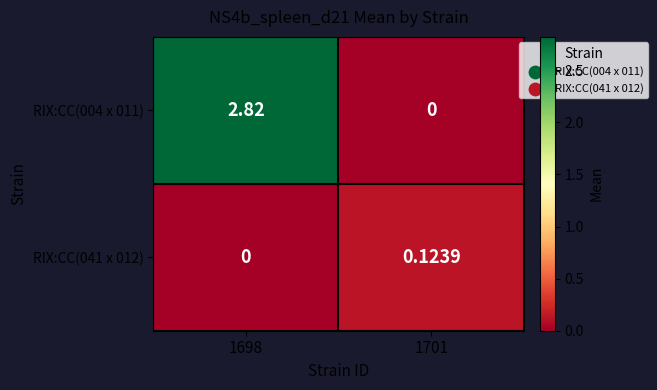

Which series has the largest range (max minus min)?

RIX:CC(004 x 011)